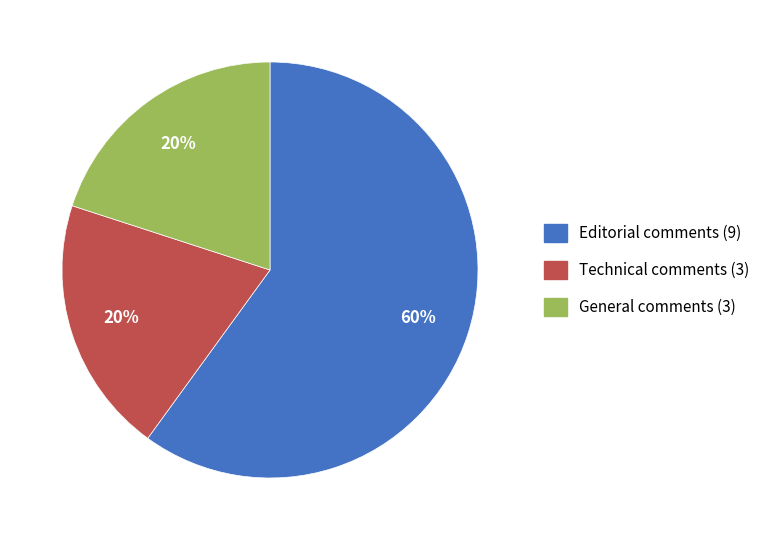

To the nearest percent, what is the average slice percentage?

33%